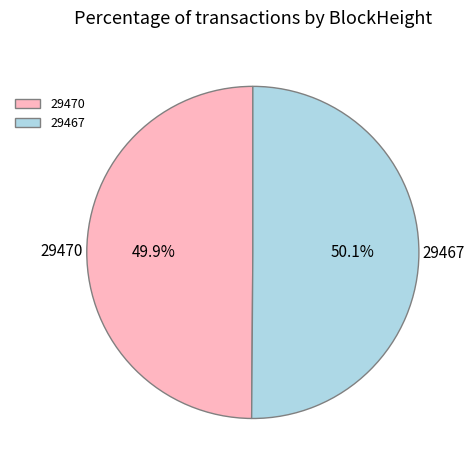

Is it true that 29470 is 1% of the pie?

False